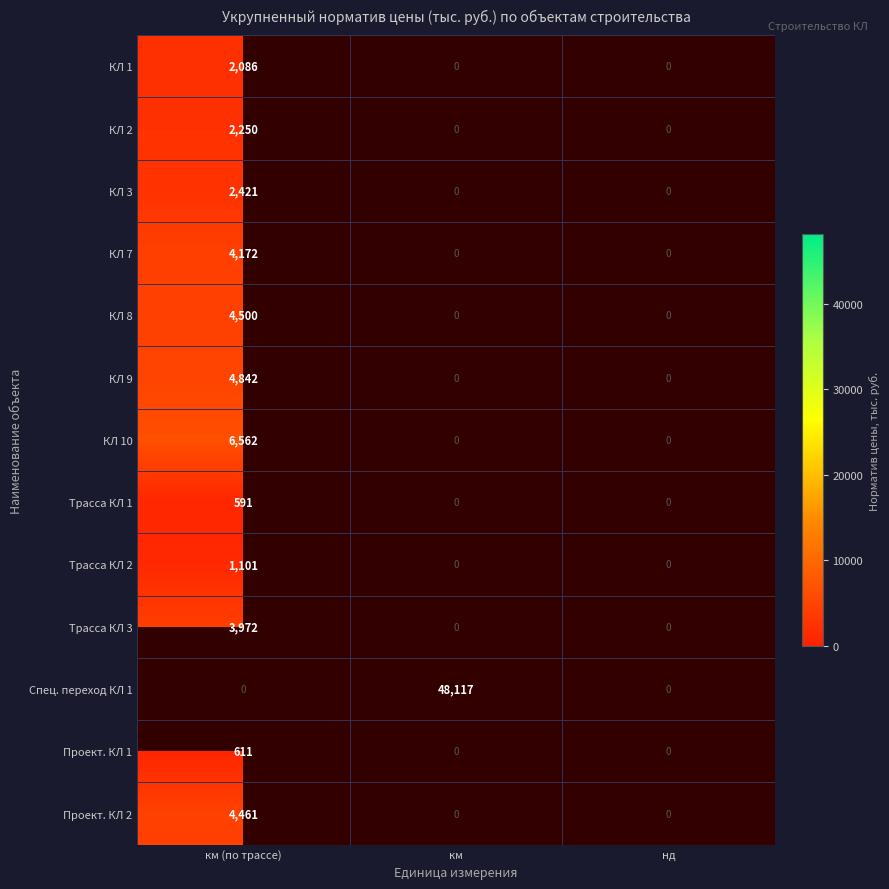

Is it true that КЛ 1 equals 854 at км (по трассе)?

False